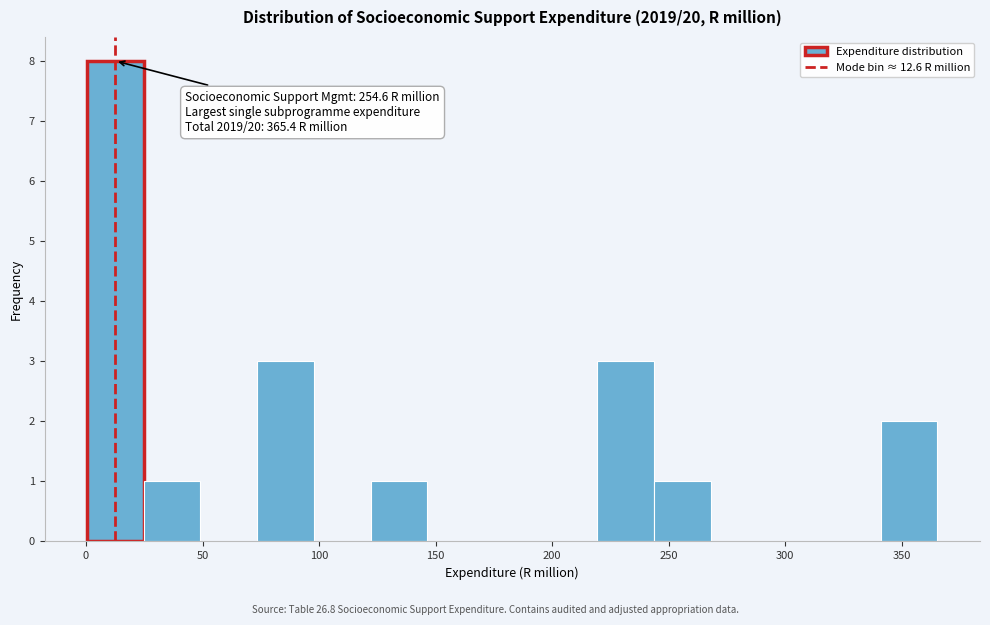

Over which range of the x-axis is the bar tallest?

0 to 25